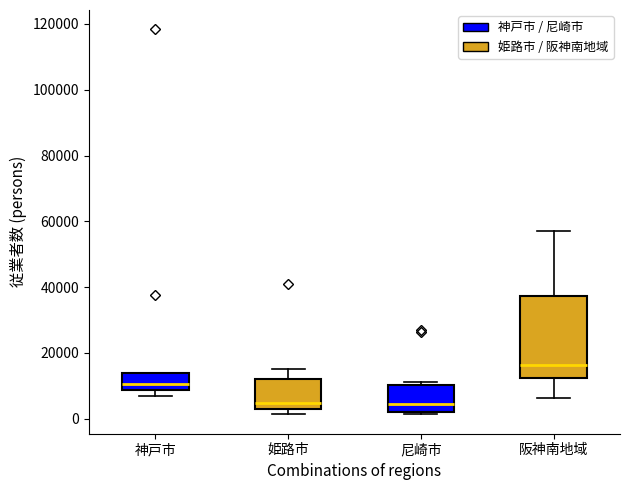

Reading left to right, read every box against the y-axis: the position of its median line, the range the box covers, and the ends of its whiskers. The values are not printed on the chart, so give them approximately, as read against the axis.

神戸市: median 10000, box 8000 to 14000, whiskers 6000 to 14000
姫路市: median 4000, box 2000 to 12000, whiskers 2000 (just below the box's lower edge) to 16000
尼崎市: median 4000, box 2000 to 10000, whiskers 2000 (just below the box's lower edge) to 12000
阪神南地域: median 16000, box 12000 to 38000, whiskers 6000 to 58000